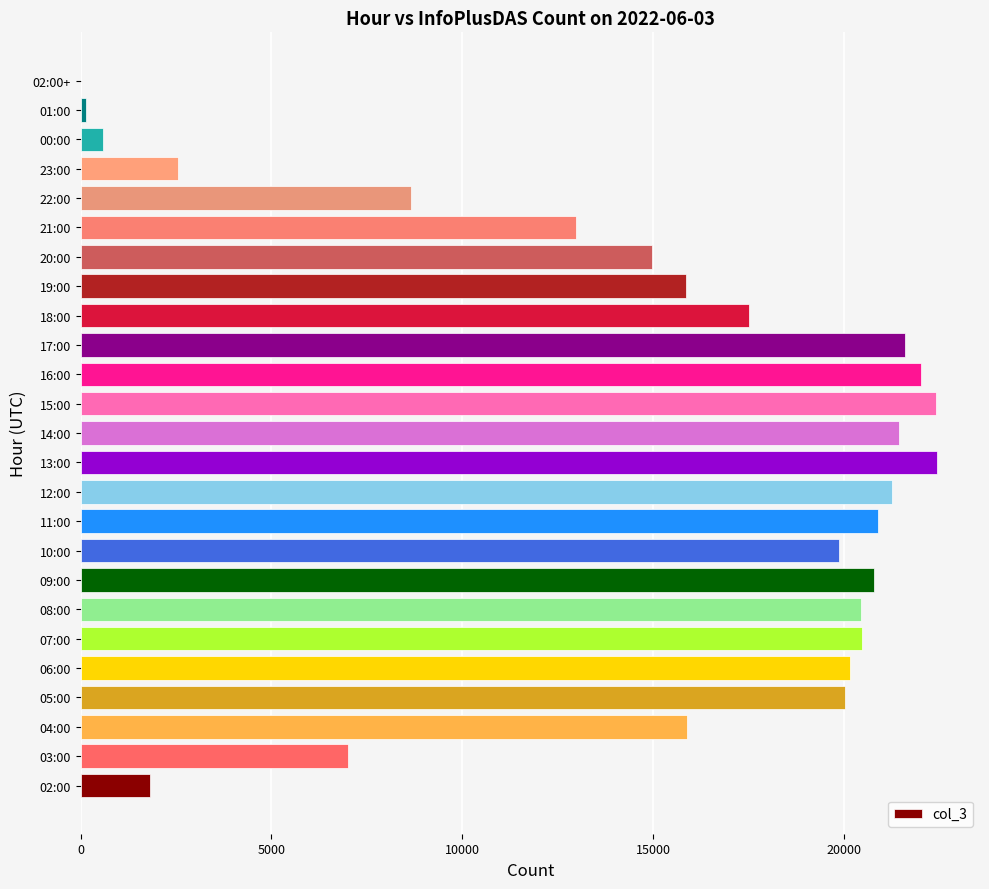

What is the ratio of the value at 20:00 to the value at 05:00?

0.7